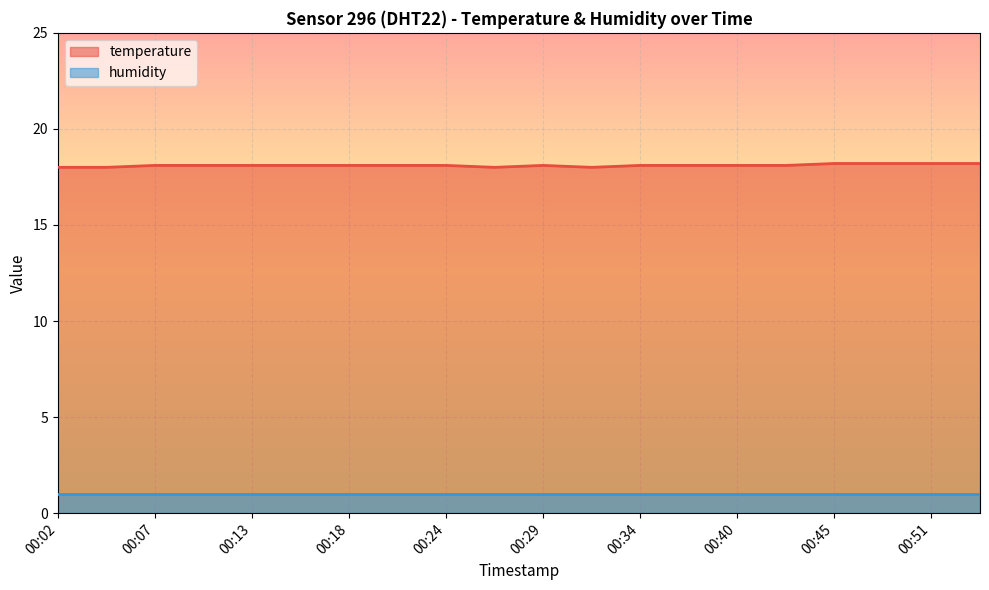

How many distinct data groups are displayed?

2